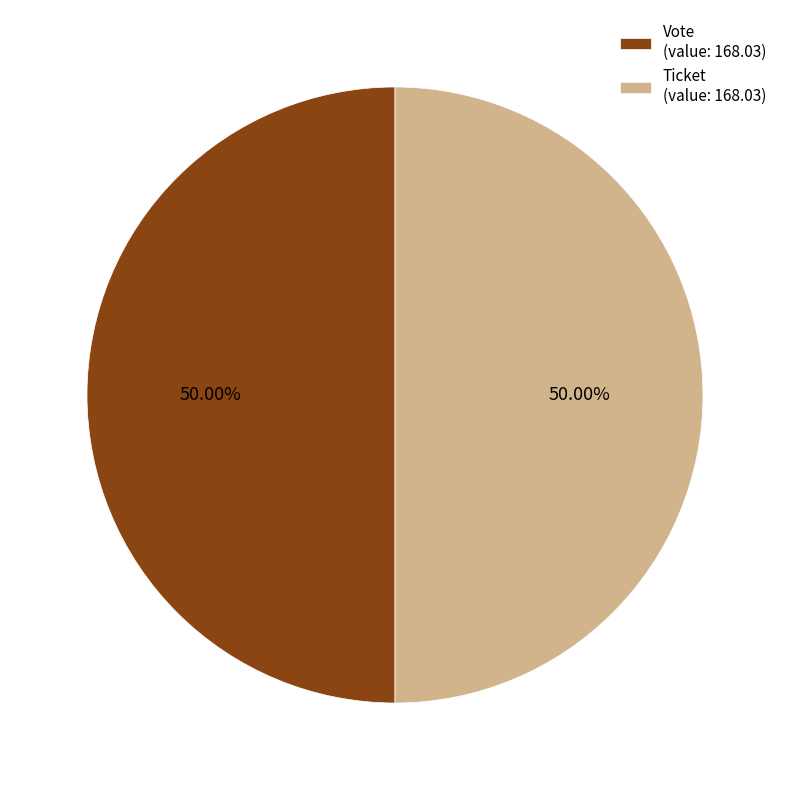

Combined, do Ticket (value: 168.03) and Vote (value: 168.03) account for over 50%?

Yes